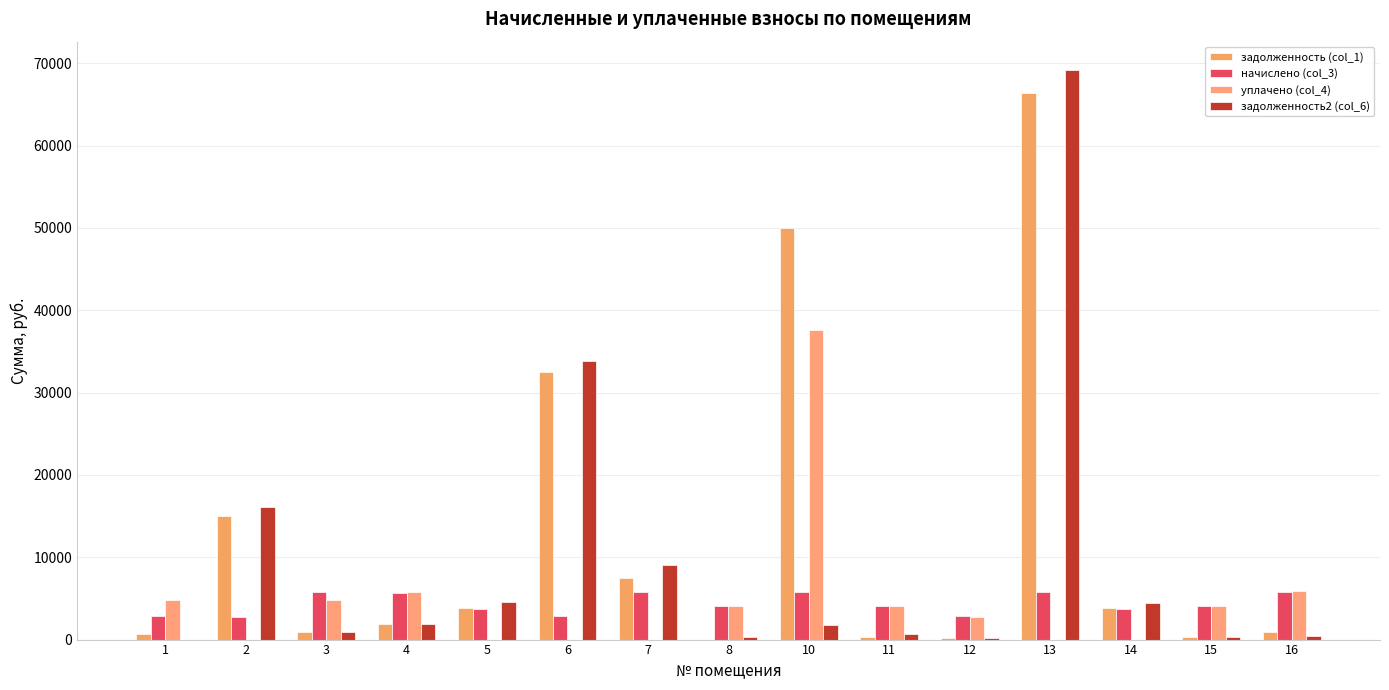

Is it true that задолженность (col_1) equals 97967.7 at 13?

False